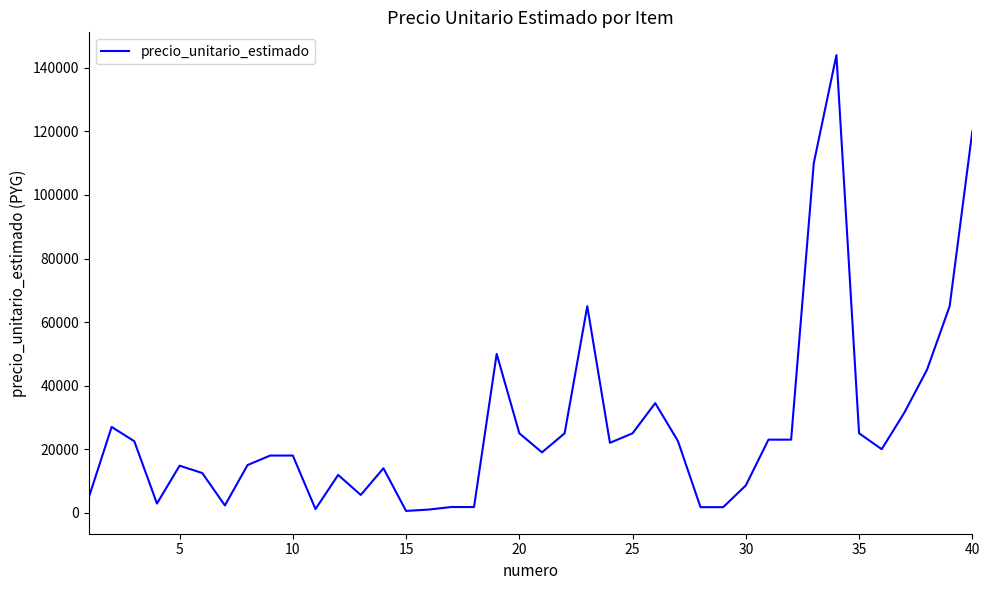

What is the greatest value displayed?

144000